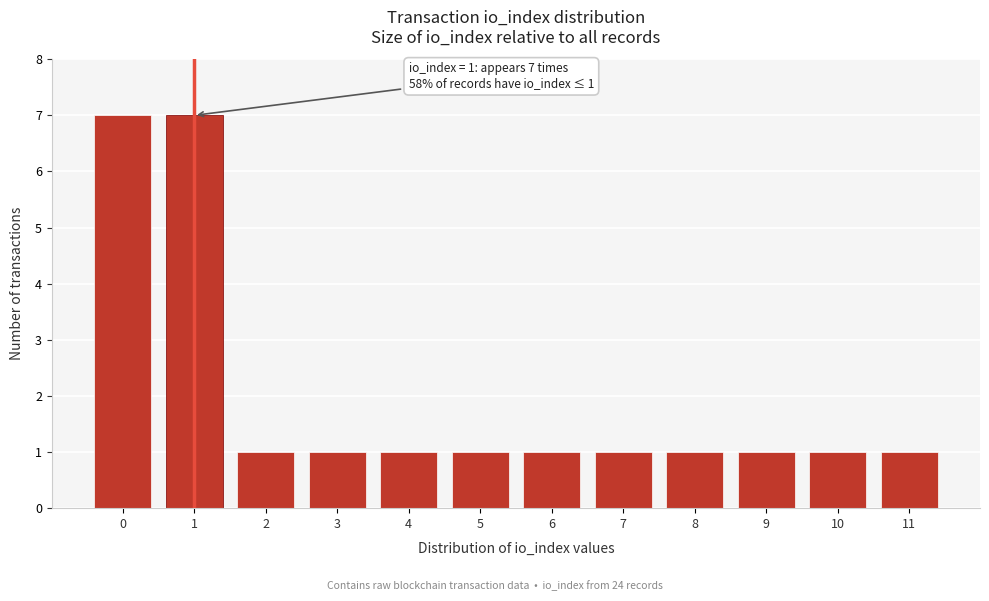

Reading left to right, extract all data points from this chart.

7	7	1	1	1	1	1	1	1	1	1	1